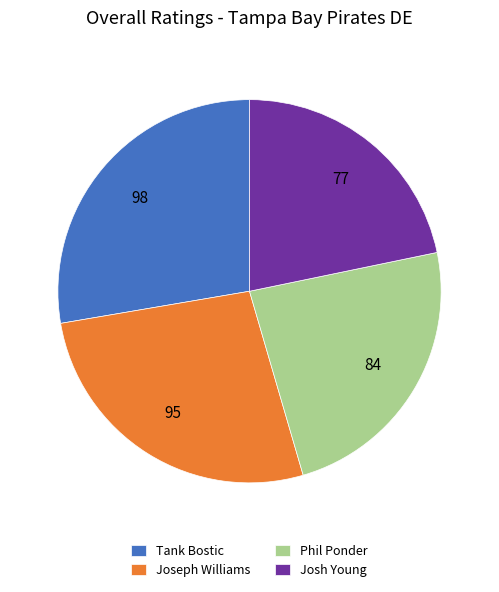

Do Josh Young and Joseph Williams together represent more than half of the pie?

No